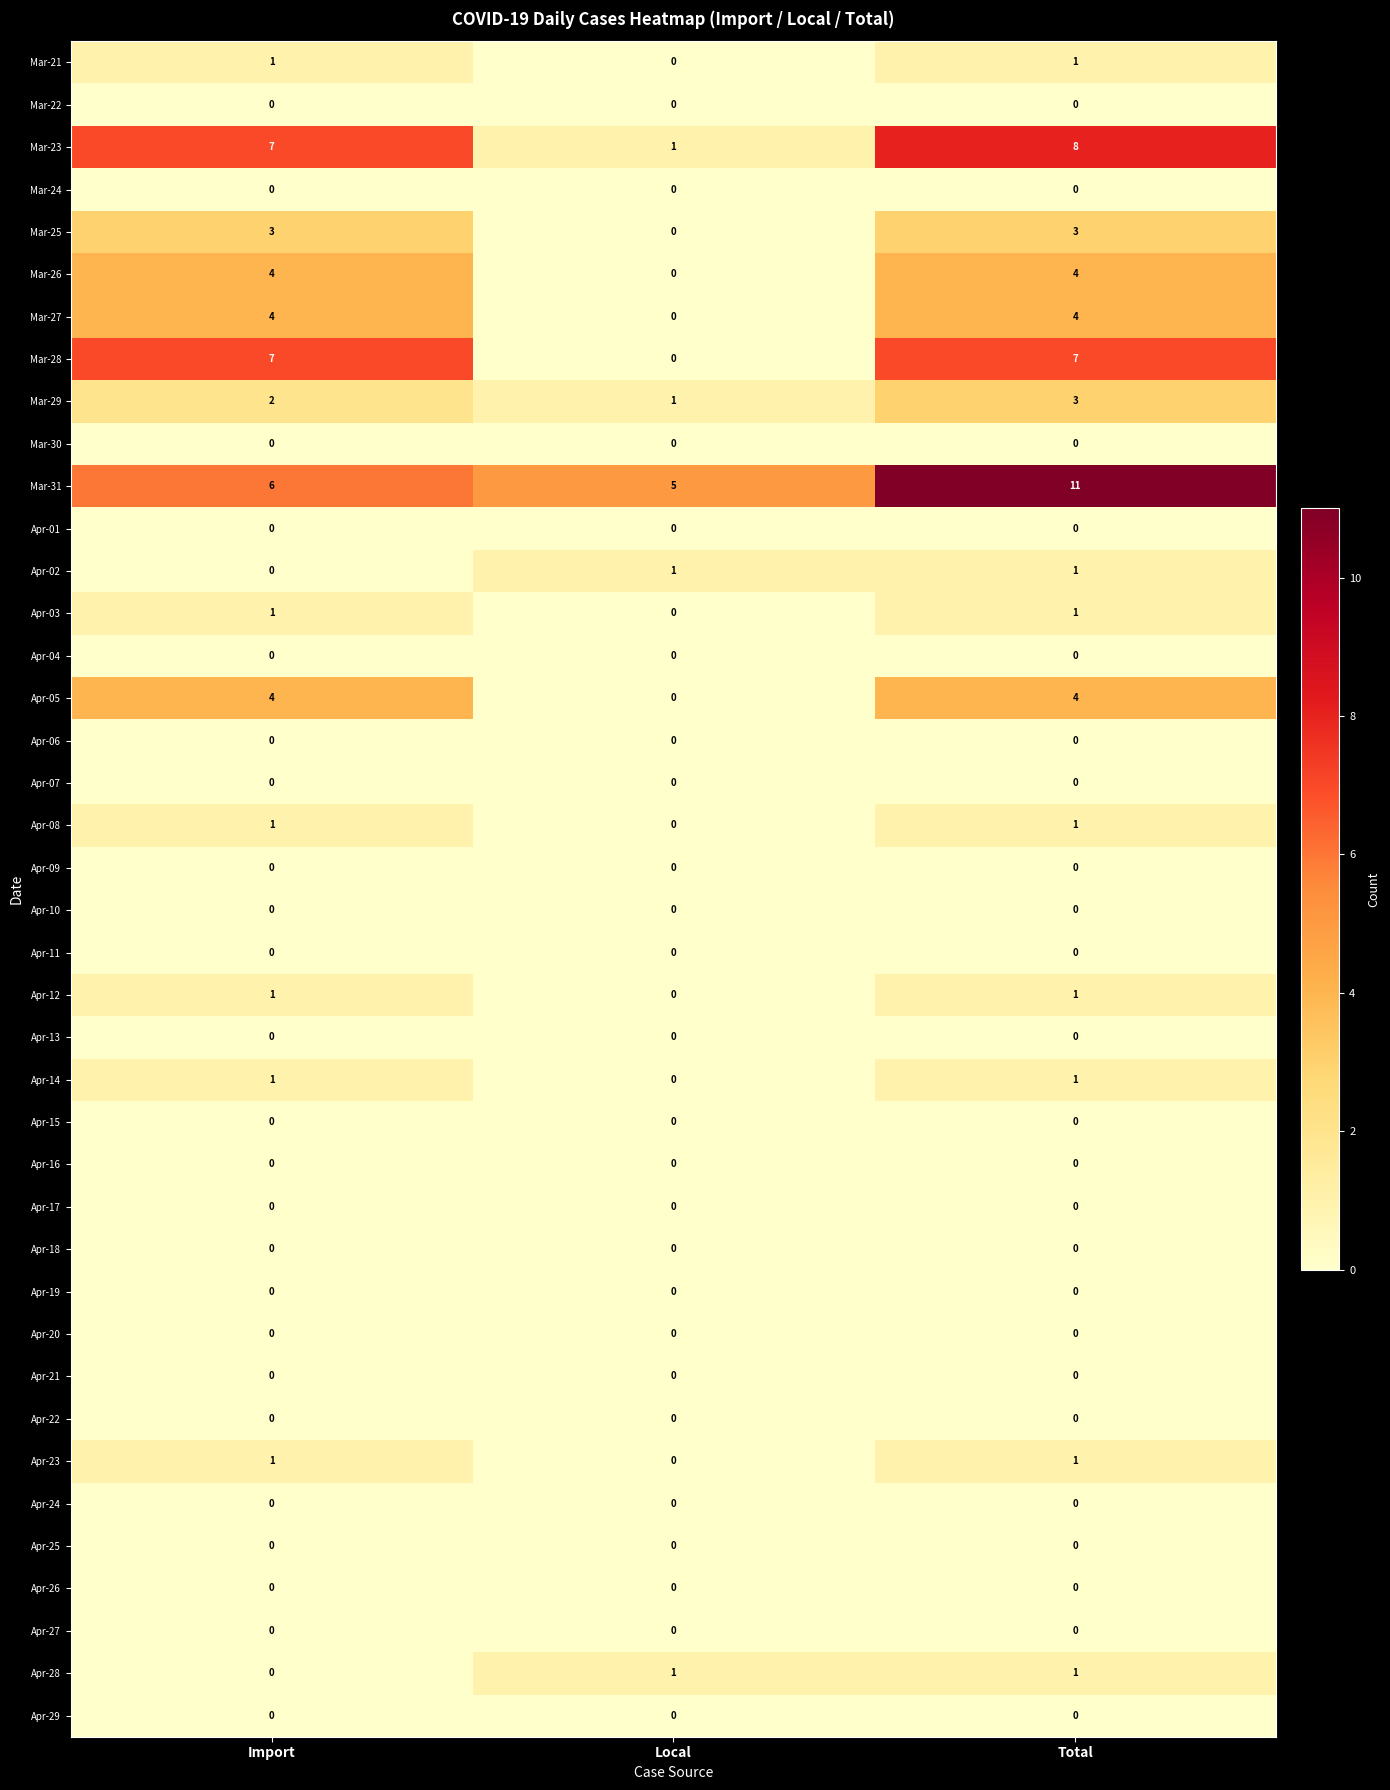

What is the difference between the highest and lowest values at Total?

11